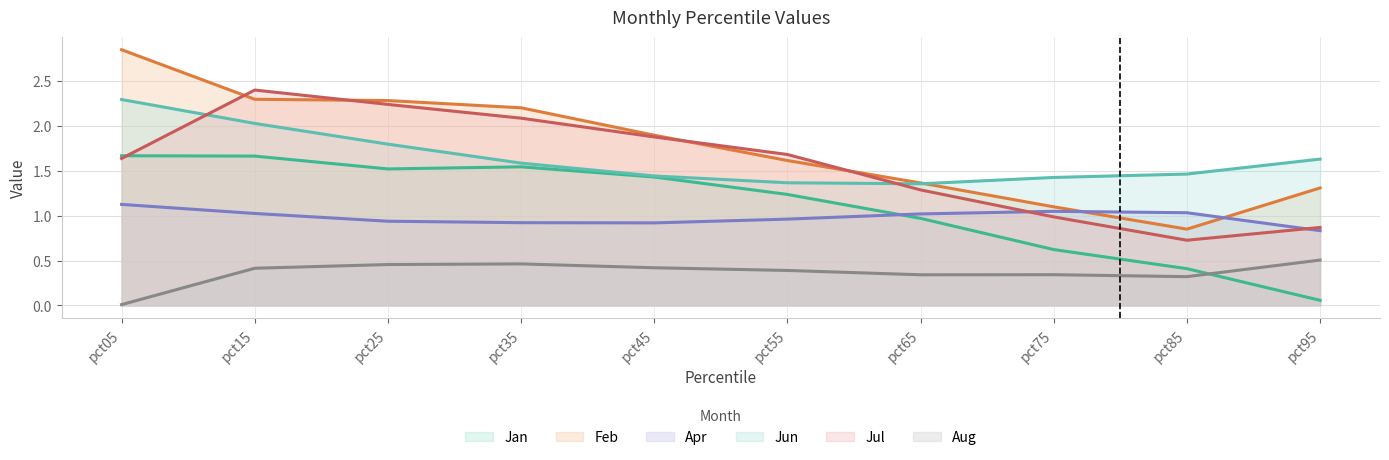

Which category has the lowest value in the Jan series?

pct95